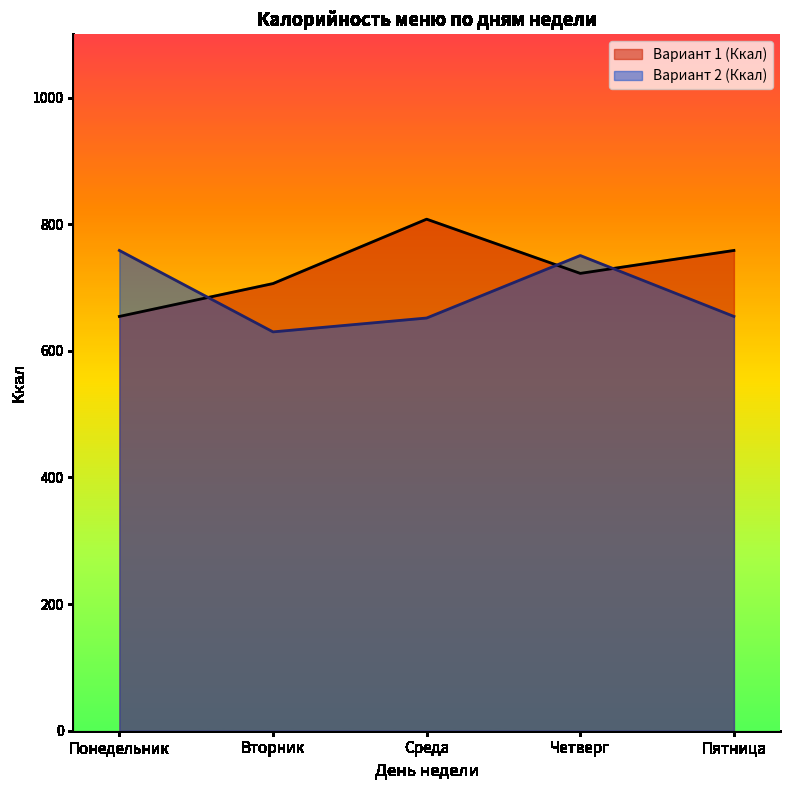

Reading left to right, list all the values displayed in this chart.

Вариант 1 (Ккал): Понедельник=654.4	Вторник=706.3	Среда=808.0	Четверг=722.4	Пятница=758.6
Вариант 2 (Ккал): Понедельник=758.6	Вторник=630.0	Среда=651.9	Четверг=750.6	Пятница=654.4